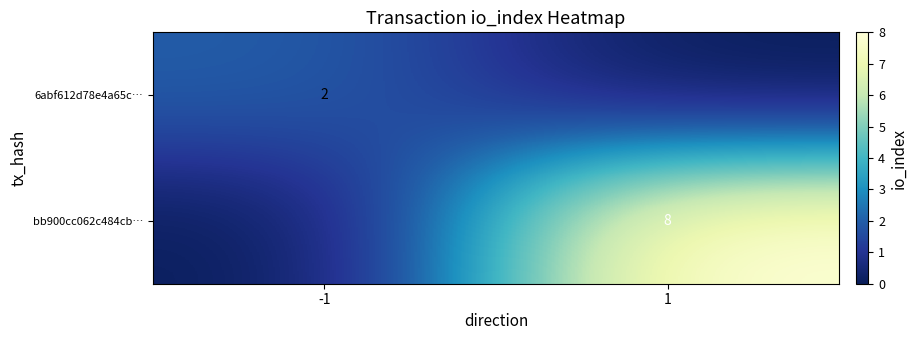

True or false: bb900cc062c484cb… has a value of 11 at 1.

False